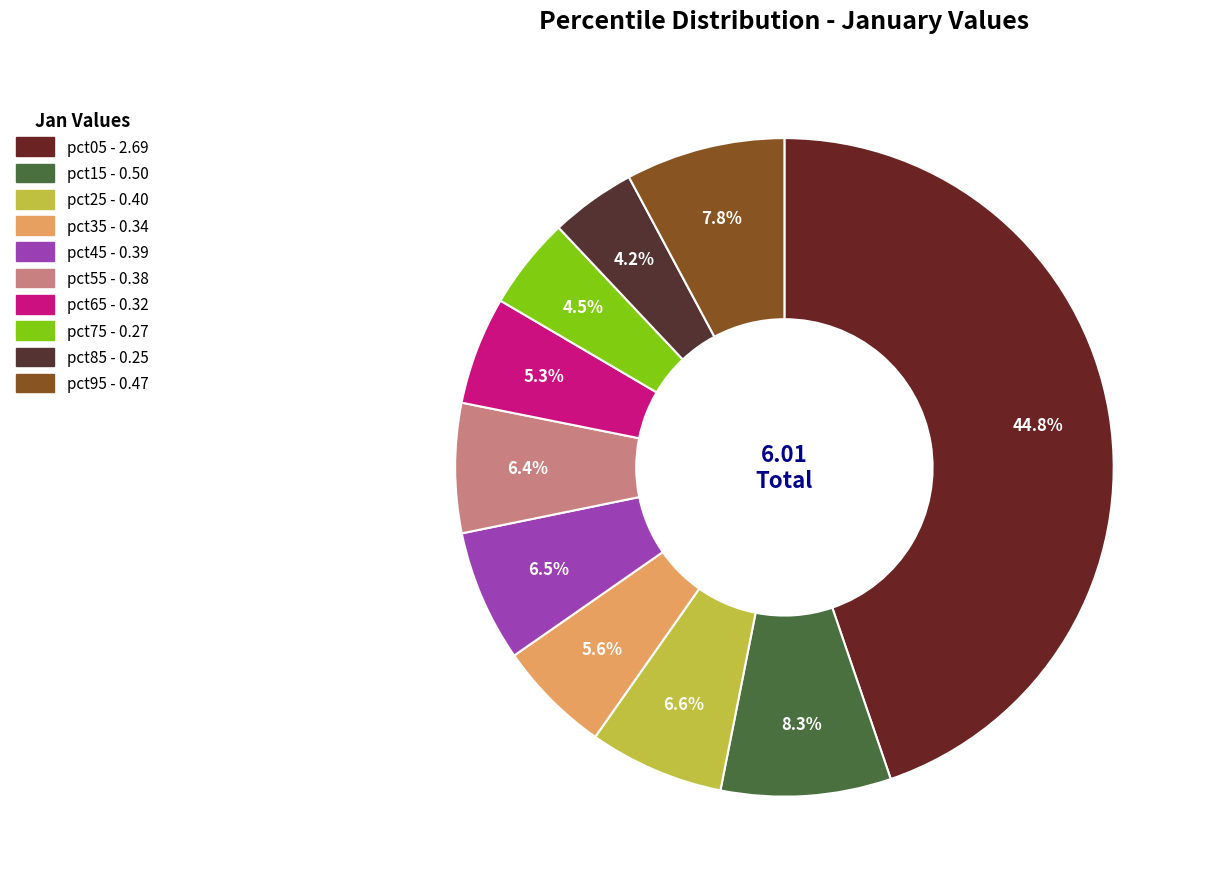

The pct45 slice represents 6% of the pie. True or false?

True